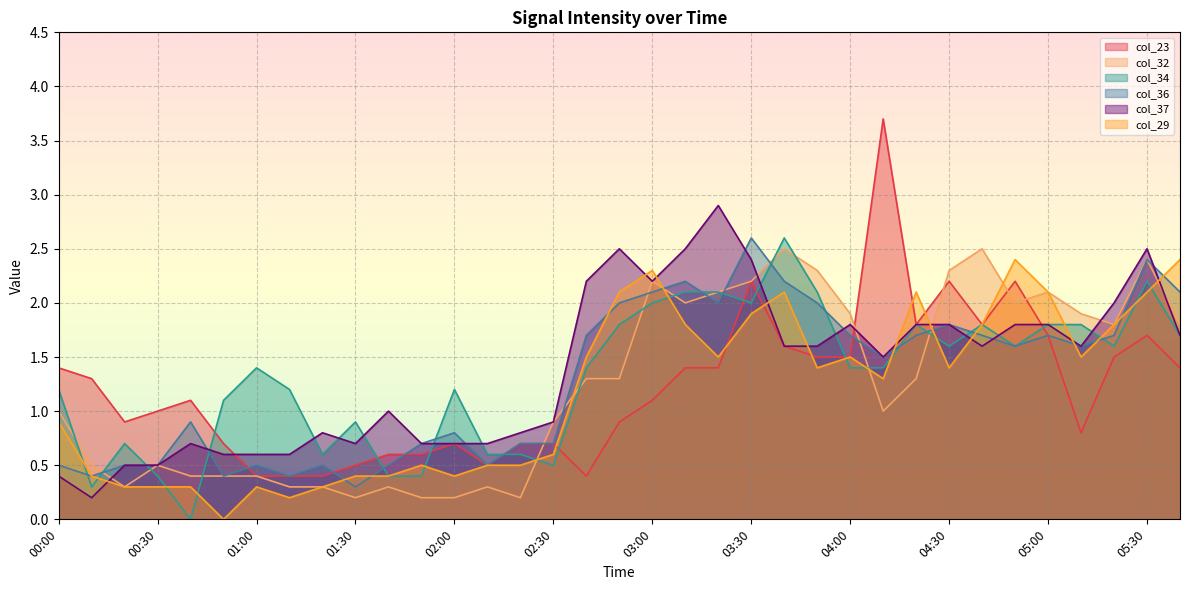

Reading left to right, what are all the values shown in this chart?

col_23: 00:00=1.4	00:10=1.3	00:20=0.9	00:30=1.0	00:40=1.1	00:50=0.7	01:00=0.4	01:10=0.4	01:20=0.4	01:30=0.5	01:40=0.6	01:50=0.6	02:00=0.7	02:10=0.5	02:20=0.7	02:30=0.7	02:40=0.4	02:50=0.9	03:00=1.1	03:10=1.4	03:20=1.4	03:30=2.2	03:40=1.6	03:50=1.5	04:00=1.5	04:10=3.7	04:20=1.8	04:30=2.2	04:40=1.8	04:50=2.2	05:00=1.7	05:10=0.8	05:20=1.5	05:30=1.7	05:40=1.4
col_32: 00:00=1.0	00:10=0.5	00:20=0.3	00:30=0.5	00:40=0.4	00:50=0.4	01:00=0.4	01:10=0.3	01:20=0.3	01:30=0.2	01:40=0.3	01:50=0.2	02:00=0.2	02:10=0.3	02:20=0.2	02:30=0.9	02:40=1.3	02:50=1.3	03:00=2.2	03:10=2.0	03:20=2.1	03:30=2.2	03:40=2.5	03:50=2.3	04:00=1.9	04:10=1.0	04:20=1.3	04:30=2.3	04:40=2.5	04:50=2.0	05:00=2.1	05:10=1.9	05:20=1.8	05:30=2.4	05:40=1.8
col_34: 00:00=1.2	00:10=0.3	00:20=0.7	00:30=0.4	00:40=0.0	00:50=1.1	01:00=1.4	01:10=1.2	01:20=0.6	01:30=0.9	01:40=0.4	01:50=0.4	02:00=1.2	02:10=0.6	02:20=0.6	02:30=0.5	02:40=1.4	02:50=1.8	03:00=2.0	03:10=2.1	03:20=2.1	03:30=2.0	03:40=2.6	03:50=2.1	04:00=1.4	04:10=1.4	04:20=1.8	04:30=1.6	04:40=1.8	04:50=1.6	05:00=1.8	05:10=1.8	05:20=1.6	05:30=2.2	05:40=1.7
col_36: 00:00=0.5	00:10=0.4	00:20=0.5	00:30=0.5	00:40=0.9	00:50=0.4	01:00=0.5	01:10=0.4	01:20=0.5	01:30=0.3	01:40=0.5	01:50=0.7	02:00=0.8	02:10=0.5	02:20=0.7	02:30=0.7	02:40=1.7	02:50=2.0	03:00=2.1	03:10=2.2	03:20=2.0	03:30=2.6	03:40=2.2	03:50=2.0	04:00=1.7	04:10=1.5	04:20=1.7	04:30=1.8	04:40=1.7	04:50=1.6	05:00=1.7	05:10=1.6	05:20=1.7	05:30=2.4	05:40=2.1
col_37: 00:00=0.4	00:10=0.2	00:20=0.5	00:30=0.5	00:40=0.7	00:50=0.6	01:00=0.6	01:10=0.6	01:20=0.8	01:30=0.7	01:40=1.0	01:50=0.7	02:00=0.7	02:10=0.7	02:20=0.8	02:30=0.9	02:40=2.2	02:50=2.5	03:00=2.2	03:10=2.5	03:20=2.9	03:30=2.4	03:40=1.6	03:50=1.6	04:00=1.8	04:10=1.5	04:20=1.8	04:30=1.8	04:40=1.6	04:50=1.8	05:00=1.8	05:10=1.6	05:20=2.0	05:30=2.5	05:40=1.7
col_29: 00:00=0.9	00:10=0.4	00:20=0.3	00:30=0.3	00:40=0.3	00:50=0.0	01:00=0.3	01:10=0.2	01:20=0.3	01:30=0.4	01:40=0.4	01:50=0.5	02:00=0.4	02:10=0.5	02:20=0.5	02:30=0.6	02:40=1.5	02:50=2.1	03:00=2.3	03:10=1.8	03:20=1.5	03:30=1.9	03:40=2.1	03:50=1.4	04:00=1.5	04:10=1.3	04:20=2.1	04:30=1.4	04:40=1.8	04:50=2.4	05:00=2.1	05:10=1.5	05:20=1.8	05:30=2.1	05:40=2.4